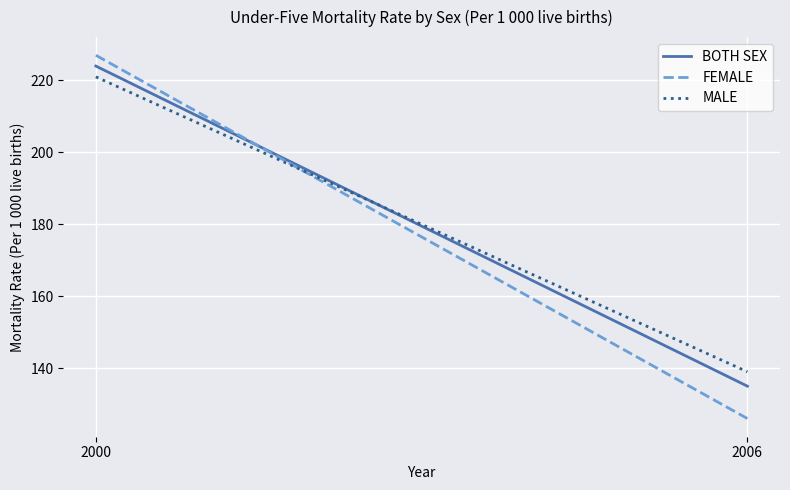

What are all the series names shown in the legend?

BOTH SEX, FEMALE, MALE